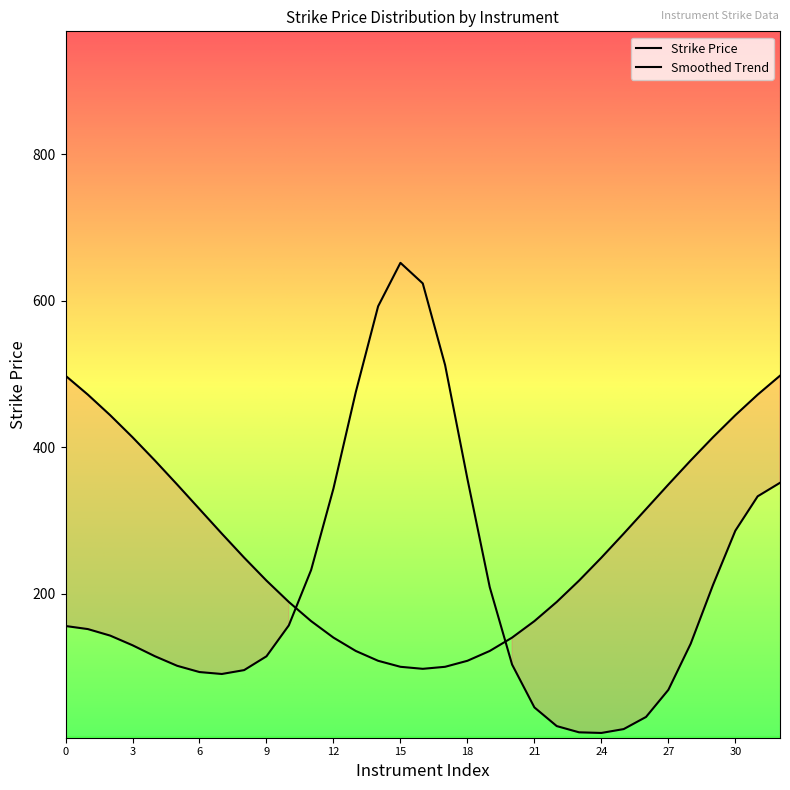

The value at DNORD8R85 is 31.1. True or false?

False